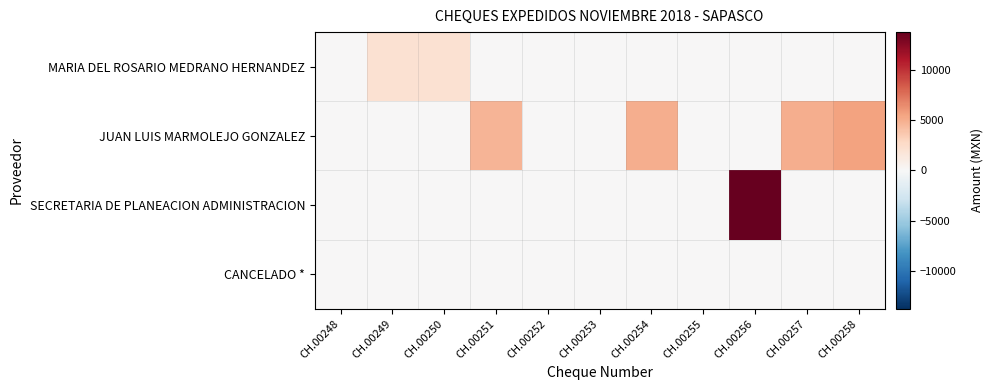

Reading left to right, extract all data points from this chart.

MARIA DEL ROSARIO MEDRANO HERNANDEZ: CH.00248=0.0	CH.00249=2123.0	CH.00250=2123.0	CH.00251=0.0	CH.00252=0.0	CH.00253=0.0	CH.00254=0.0	CH.00255=0.0	CH.00256=0.0	CH.00257=0.0	CH.00258=0.0
JUAN LUIS MARMOLEJO GONZALEZ: CH.00248=0.0	CH.00249=0.0	CH.00250=0.0	CH.00251=4738.8	CH.00252=0.0	CH.00253=0.0	CH.00254=5000.0	CH.00255=0.0	CH.00256=0.0	CH.00257=5000.0	CH.00258=5600.0
SECRETARIA DE PLANEACION ADMINISTRACION: CH.00248=0.0	CH.00249=0.0	CH.00250=0.0	CH.00251=0.0	CH.00252=0.0	CH.00253=0.0	CH.00254=0.0	CH.00255=0.0	CH.00256=13818.0	CH.00257=0.0	CH.00258=0.0
CANCELADO *: CH.00248=0.0	CH.00249=0.0	CH.00250=0.0	CH.00251=0.0	CH.00252=0.0	CH.00253=0.0	CH.00254=0.0	CH.00255=0.0	CH.00256=0.0	CH.00257=0.0	CH.00258=0.0